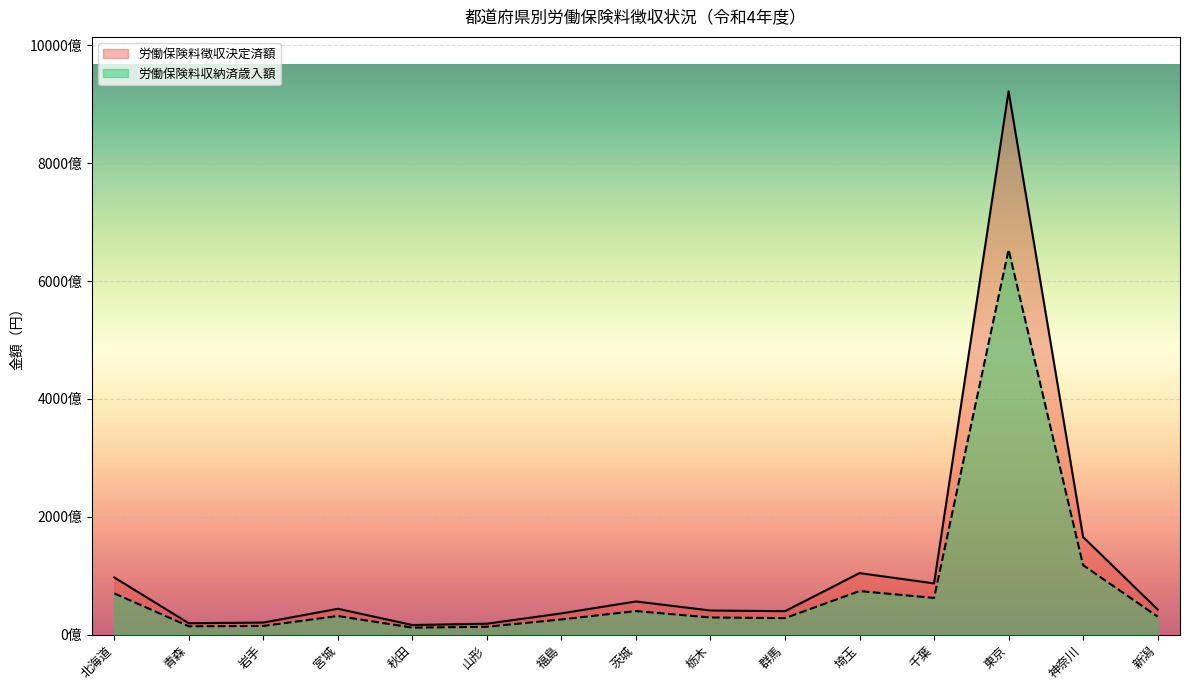

True or false: 労働保険料収納済歳入額 and 労働保険料徴収決定済額 cross at least once.

False